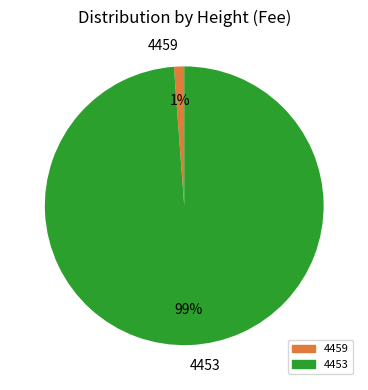

Which slice is the smallest?

4459